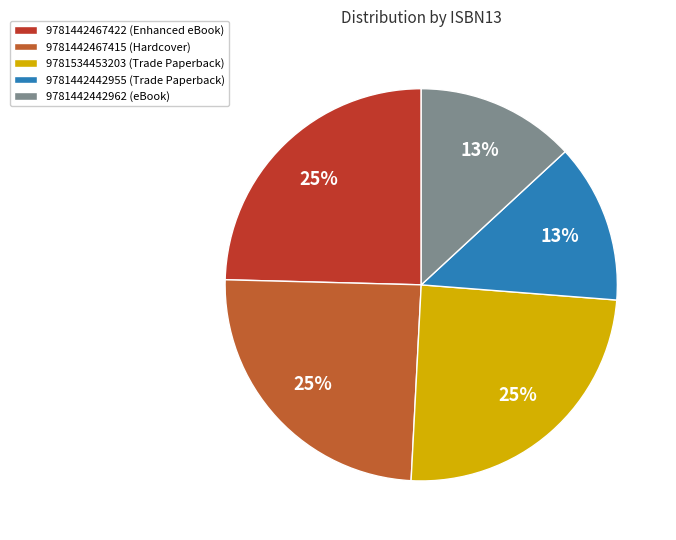

How many slices are in this pie chart?

5